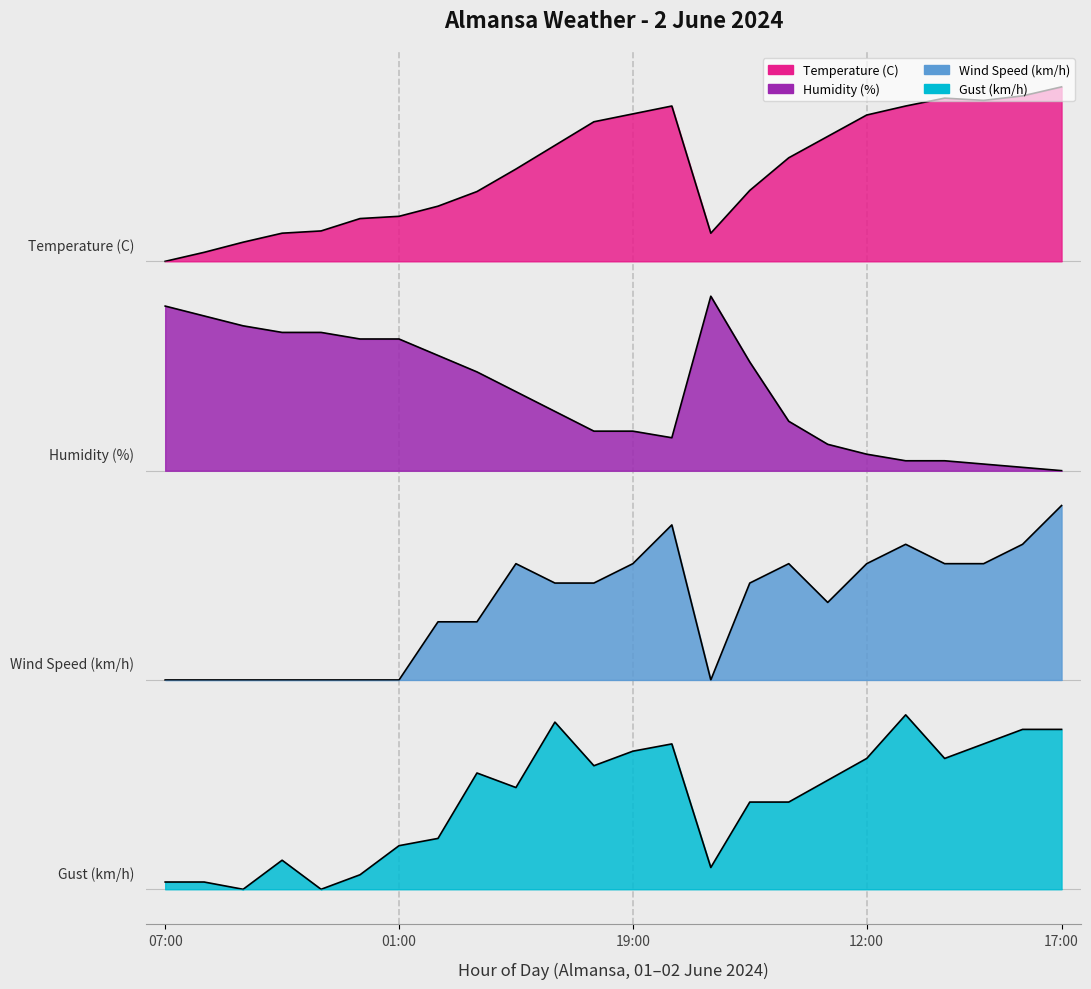

In Humidity (%), how many points are lower than both neighbors (excluding endpoints)?

1